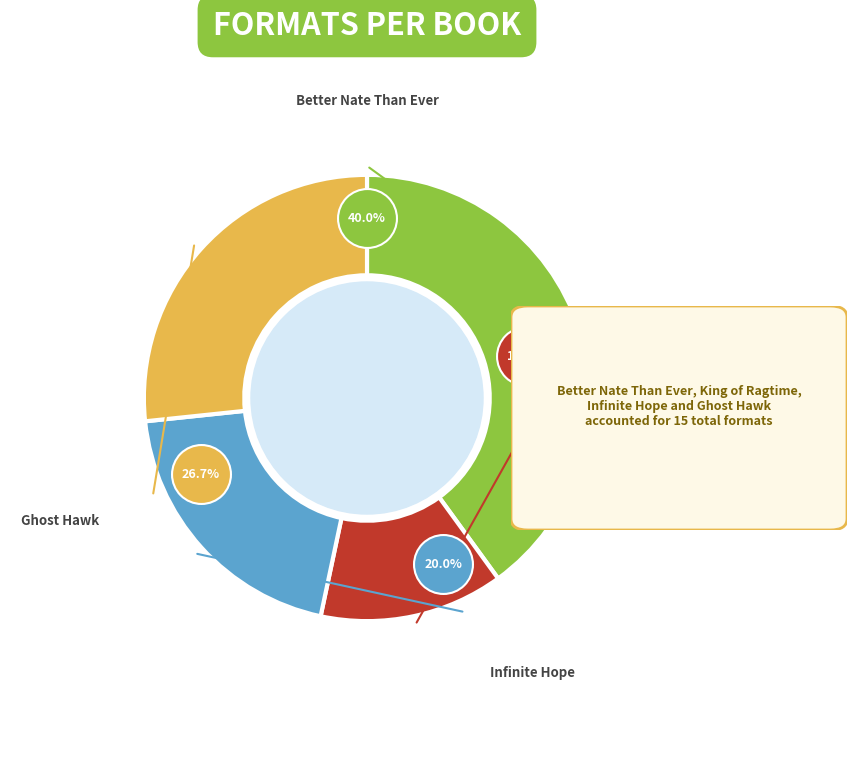

Do King of Ragtime and Infinite Hope together represent more than half of the pie?

No